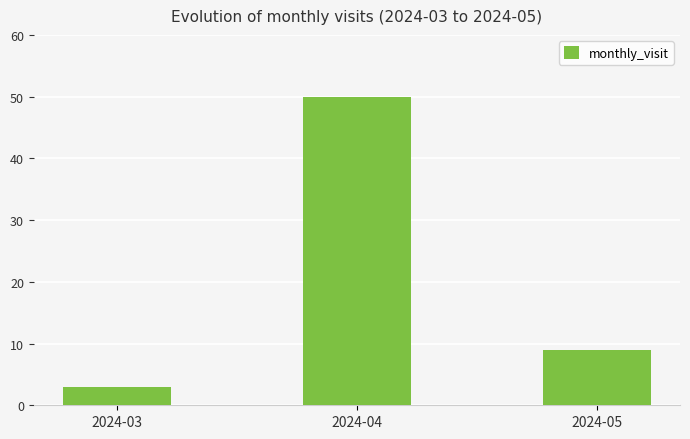

Which has a higher value, 2024-03 or 2024-04?

2024-04